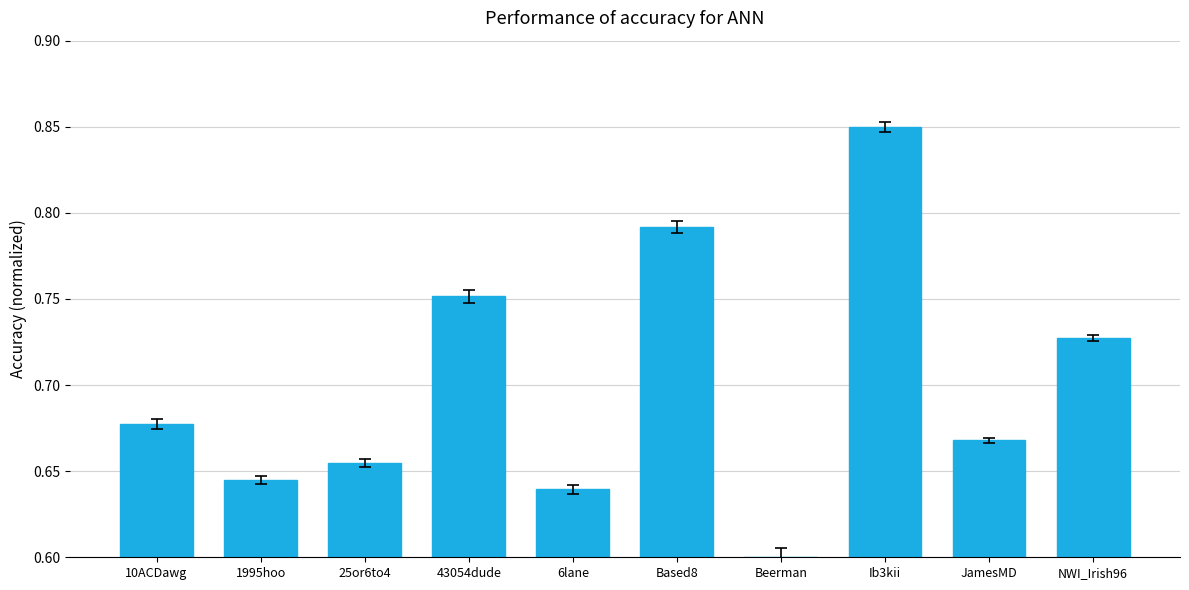

What is the sum of the values at JamesMD and 25or6to4?

1.3